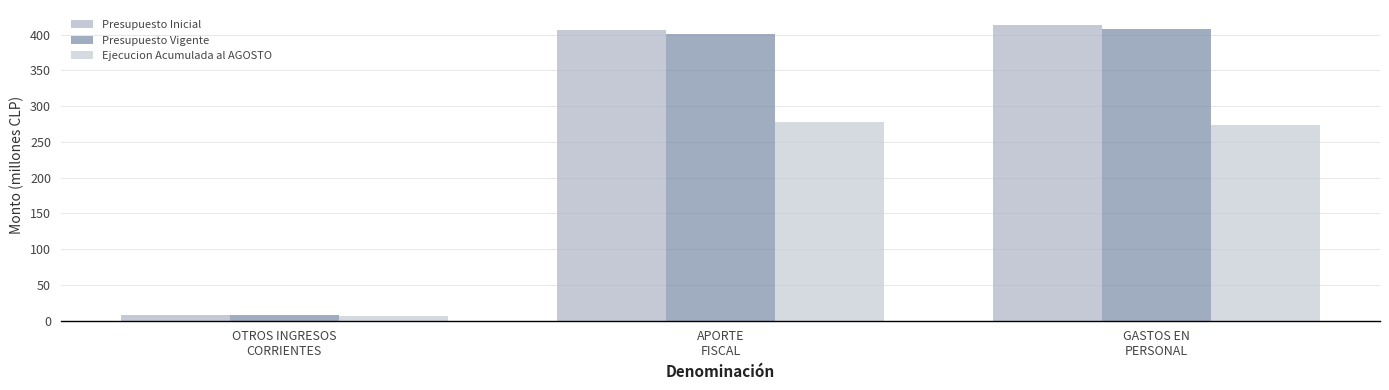

Does the chart contain stacked bars?

No